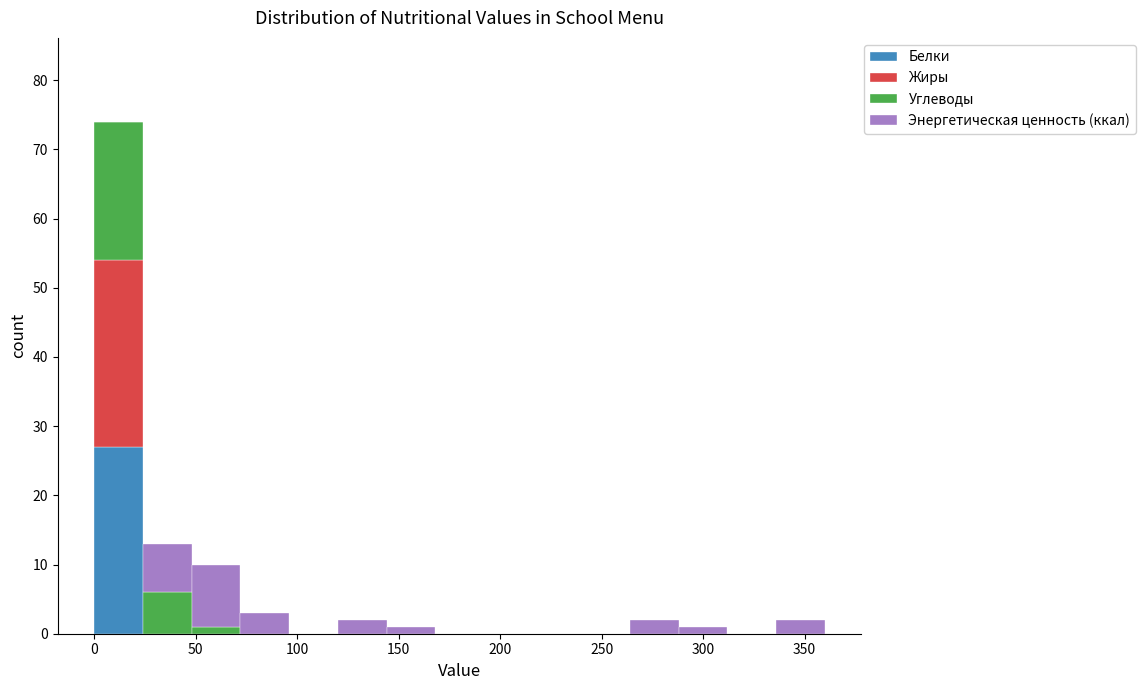

Reading left to right, list every stacked bar in this chart as the range it spans on the x-axis followed by its total height. Neither the bar edges nor the heights are printed on the chart, so give them approximately, as read against the axes.

0 to 24: 74
24 to 48: 13
48 to 72: 10
72 to 96: 3
96 to 120: 0
120 to 144: 2
144 to 168: 1
168 to 192: 0
192 to 216: 0
216 to 240: 0
240 to 264: 0
264 to 288: 2
288 to 312: 1
312 to 336: 0
336 to 360: 2